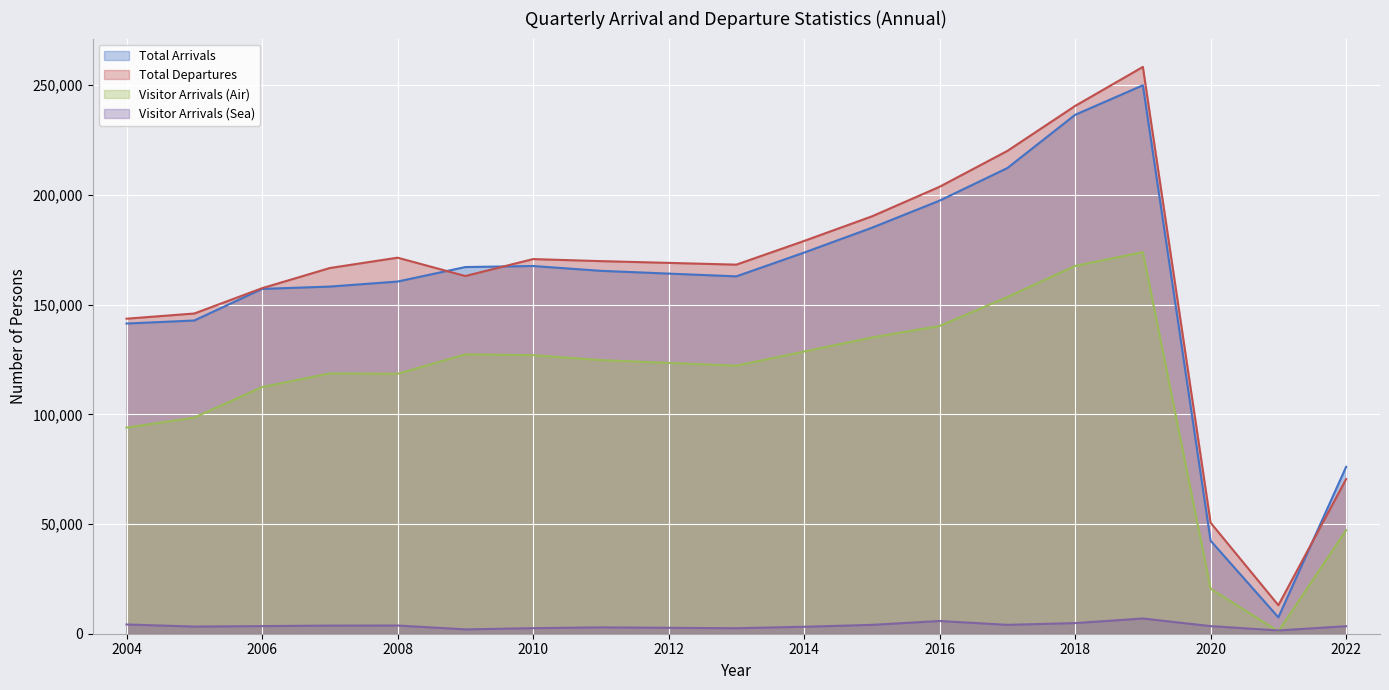

The Total Arrivals series shows 142757 at 2005. True or false?

True